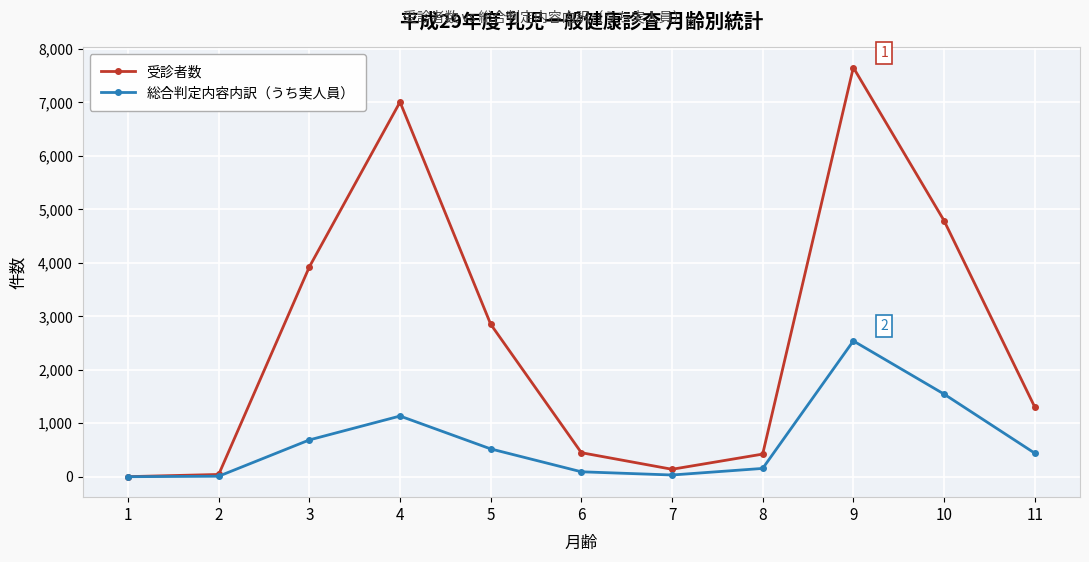

Which series has the largest range (max minus min)?

受診者数